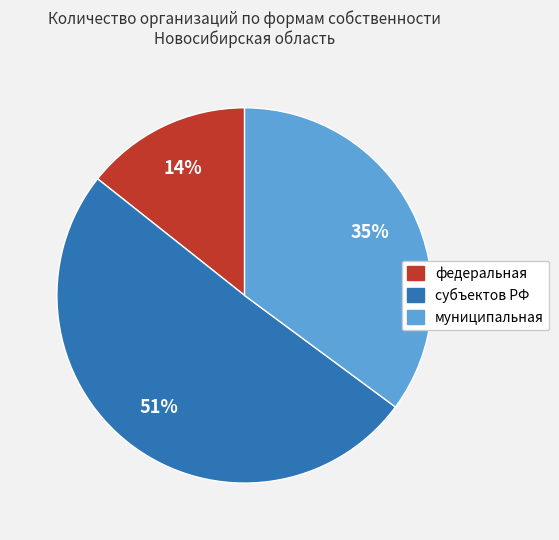

Which category has the smallest portion of the pie?

федеральная